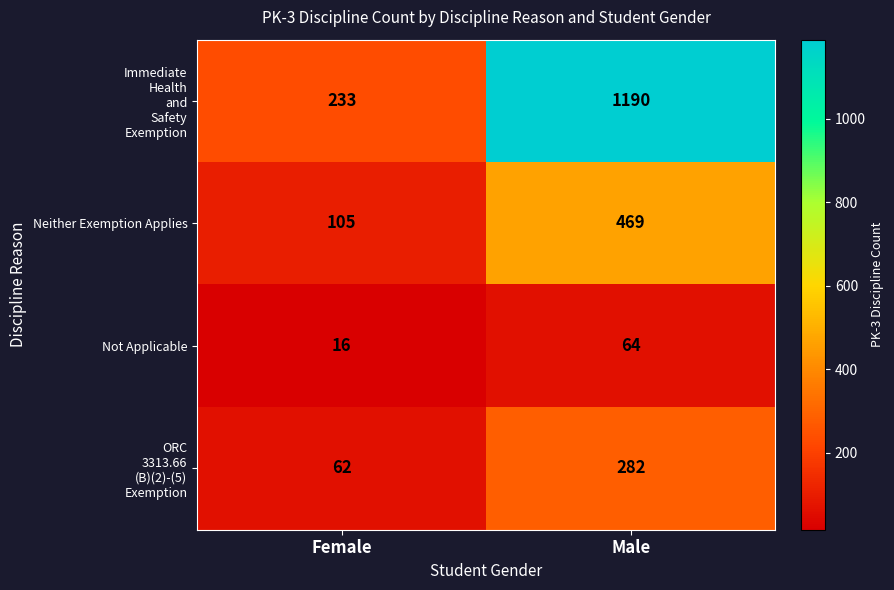

True or false: Neither Exemption Applies has a value of 105 at Female.

True